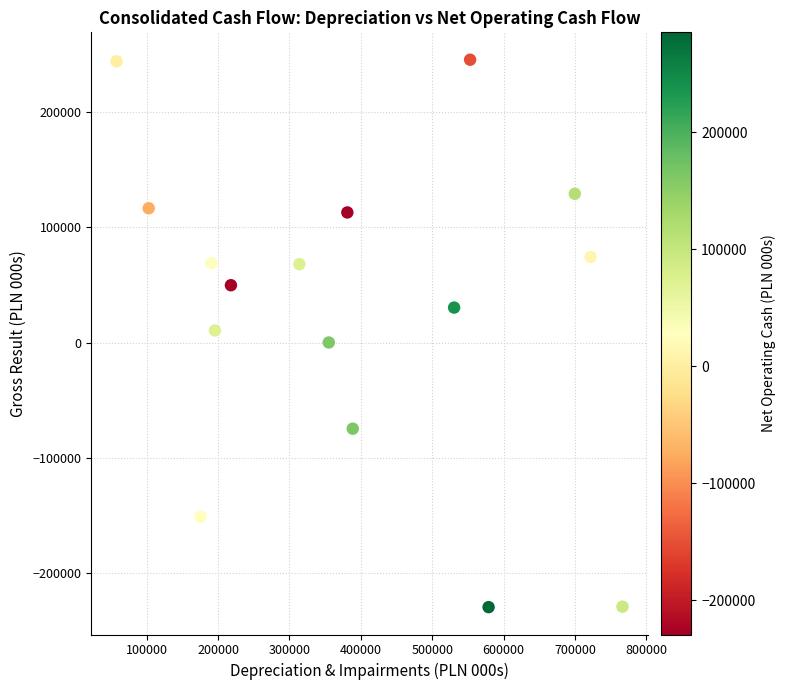

What is the range of Y values (max minus min)?

474476